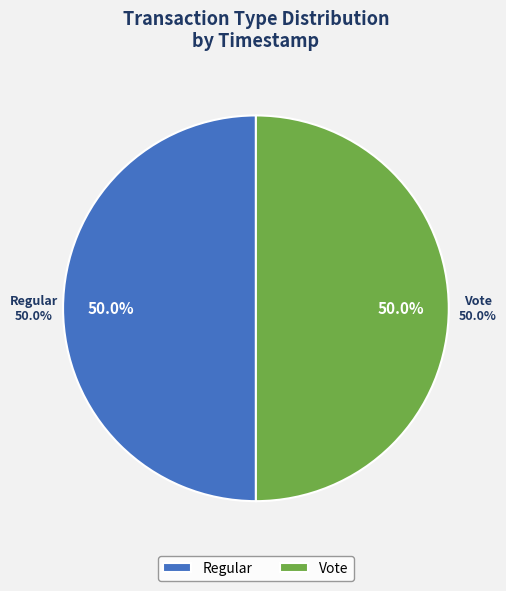

The Vote slice represents 50% of the pie. True or false?

True